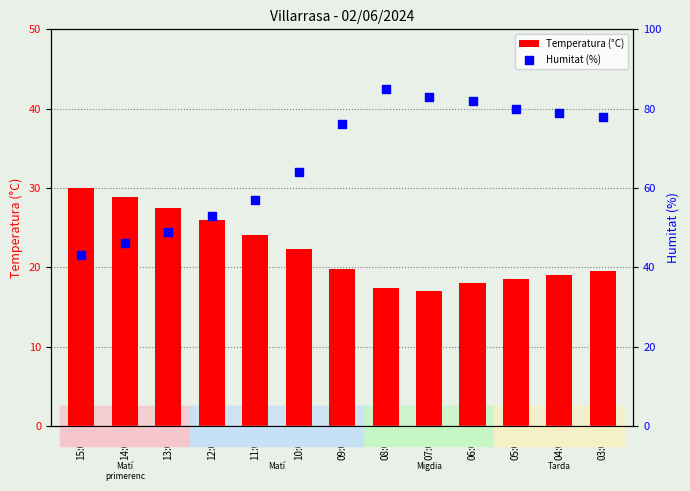

What is the total value across all series at 13:00?

76.5